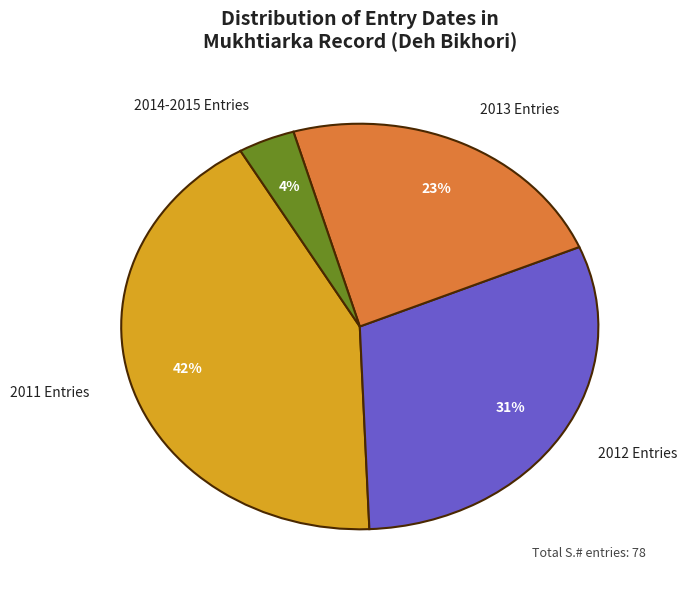

Which category has the smallest portion of the pie?

2014-2015 Entries